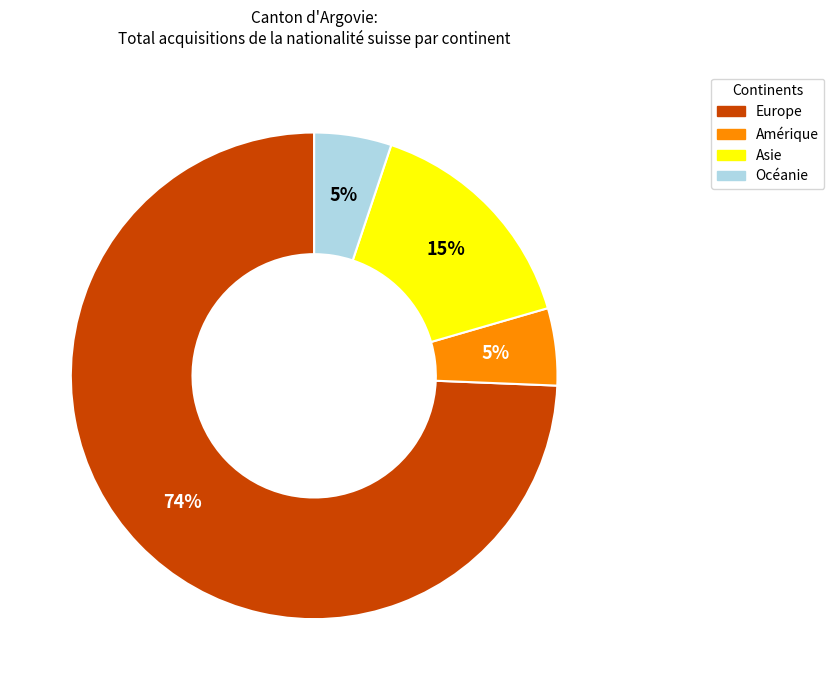

Do Europe and Amérique together represent more than half of the pie?

Yes